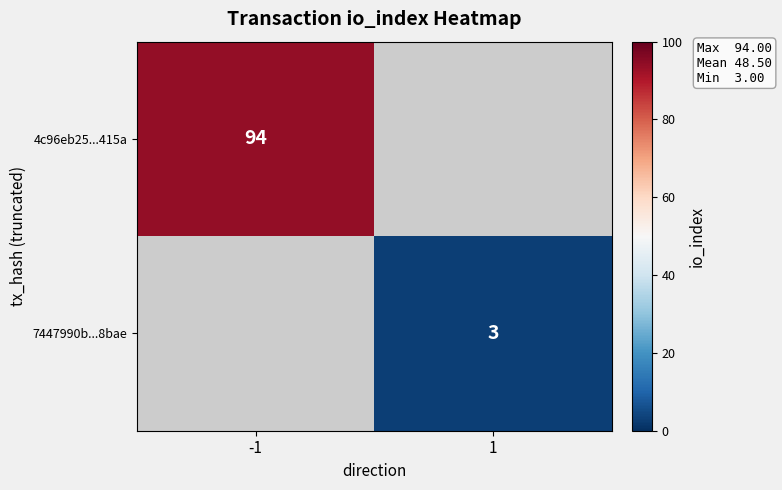

True or false: 4c96eb25...415a has a value of 94 at -1.

True